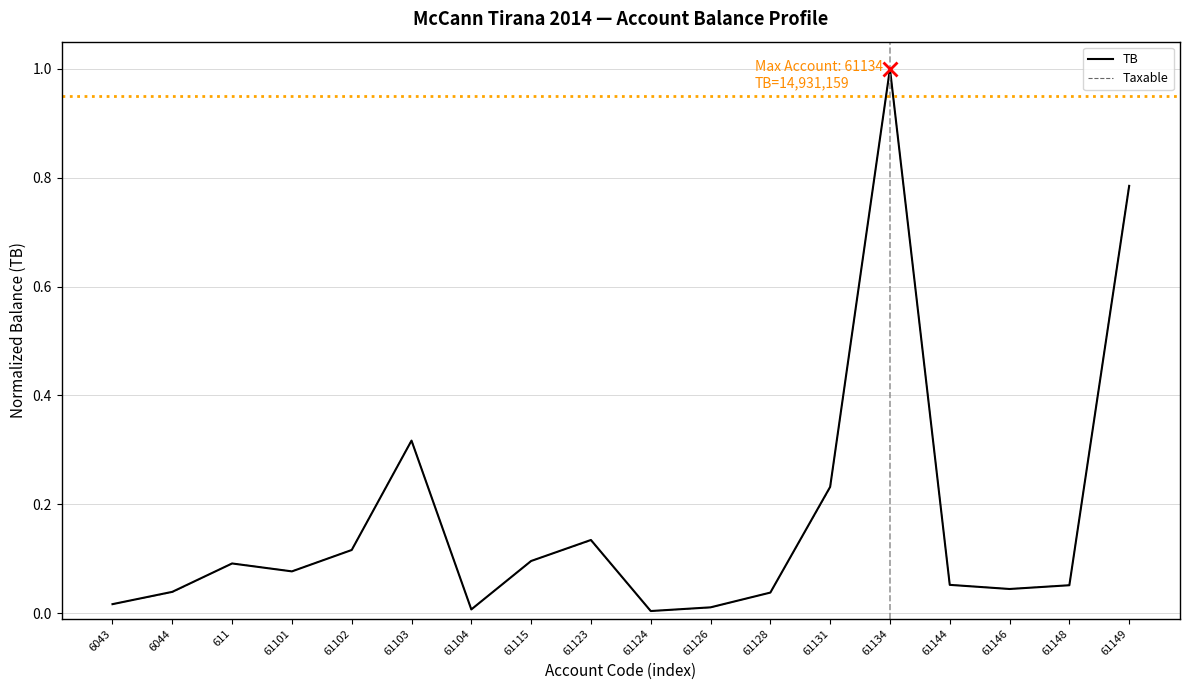

What is the sum of all TB values?

3.1